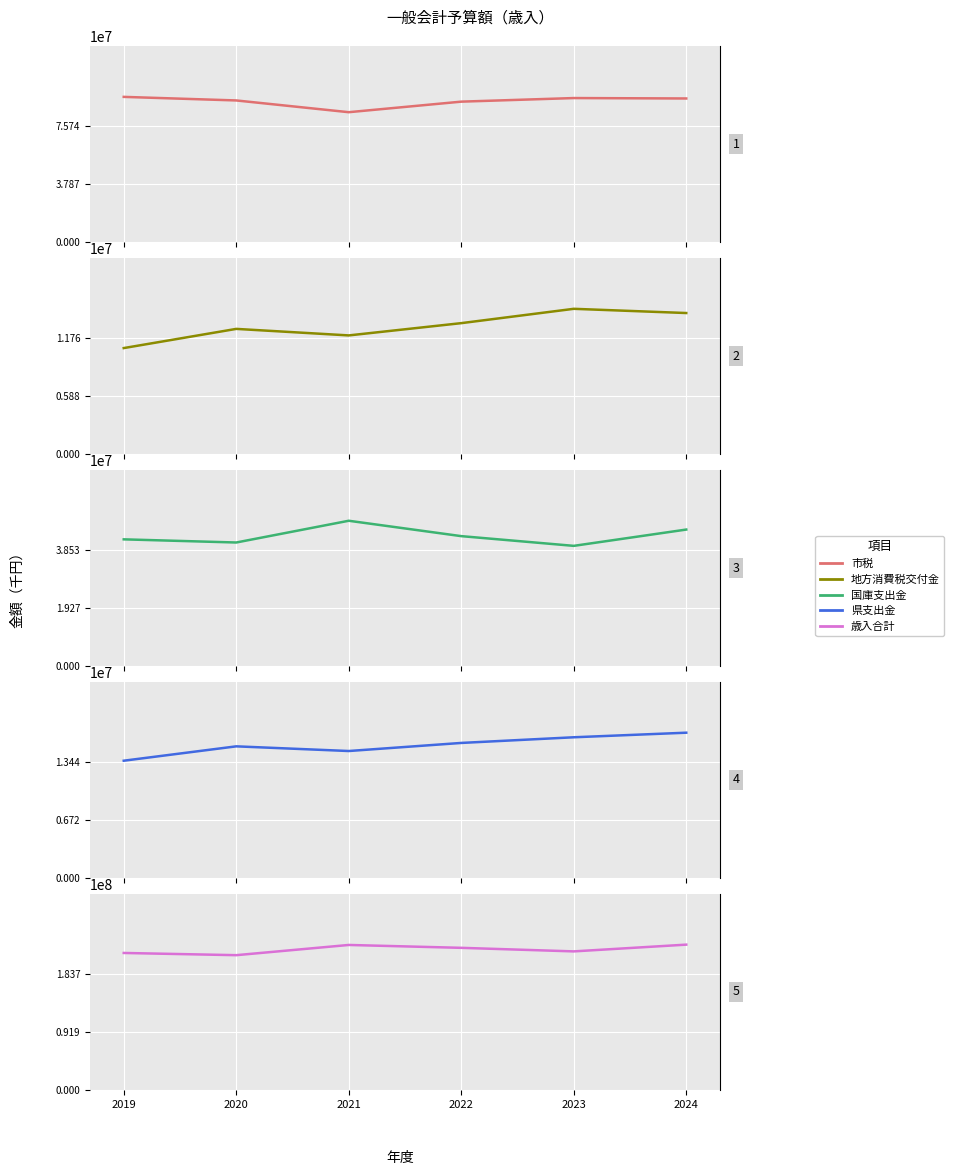

What is the difference between the second highest and minimum values in the 県支出金 series?

2708044